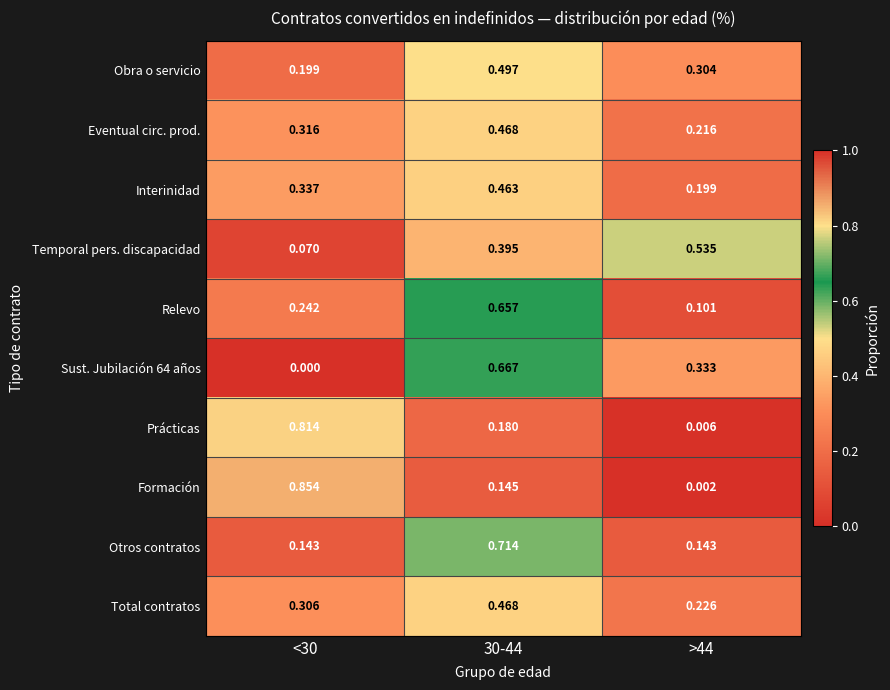

Between 30-44 and >44, which series saw the biggest shift?

Otros contratos